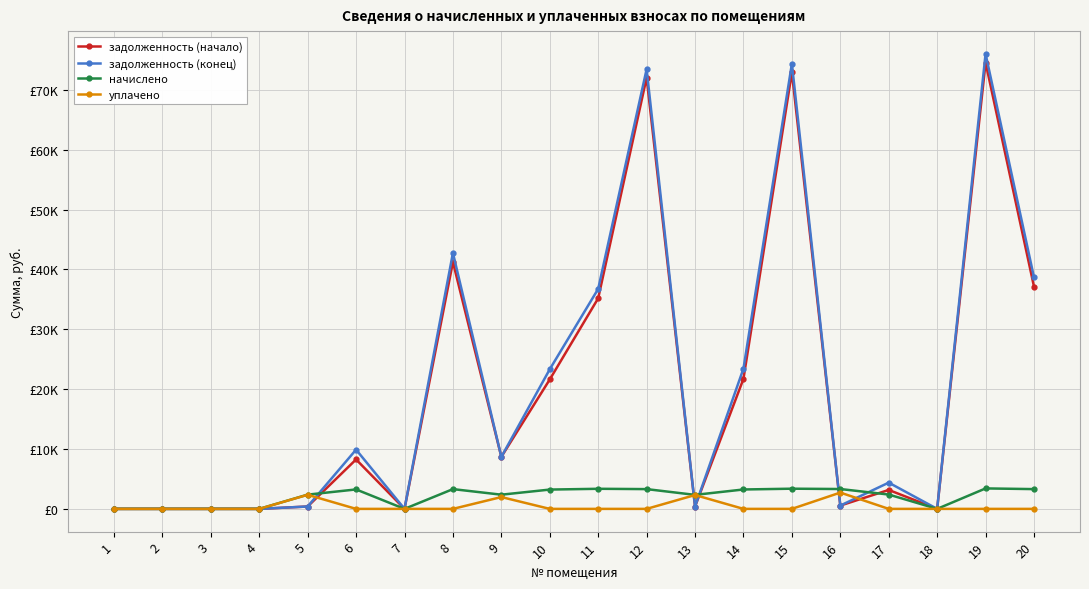

What are all the series names shown in the legend?

задолженность (начало), задолженность (конец), начислено, уплачено